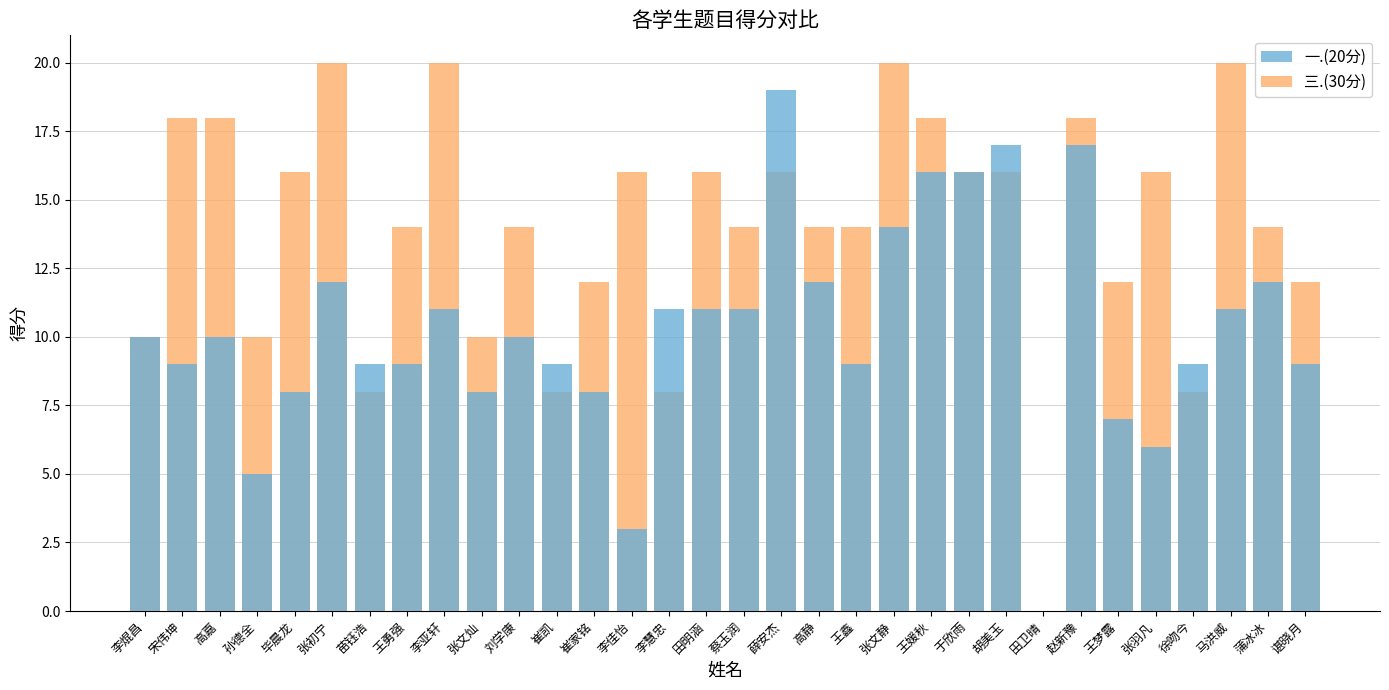

Reading left to right, what are all the values shown in this chart?

一.(20分): 李焜昌=10	宋伟坤=9	高嘉=10	孙德全=5	毕晨龙=8	张初宁=12	苗钰浩=9	王勇强=9	李亚轩=11	张文灿=8	刘学康=10	崔凯=9	崔家铭=8	李佳怡=3	李慧忠=11	田明涵=11	蔡玉润=11	薛安杰=19	高静=12	王鑫=9	张文静=14	王媛秋=16	于欣雨=16	胡美玉=17	田卫晴=0	赵新豫=17	王梦露=7	张羽凡=6	徐吻今=9	马洪威=11	蒲冰冰=12	谌晓月=9
三.(30分): 李焜昌=10	宋伟坤=18	高嘉=18	孙德全=10	毕晨龙=16	张初宁=20	苗钰浩=8	王勇强=14	李亚轩=20	张文灿=10	刘学康=14	崔凯=8	崔家铭=12	李佳怡=16	李慧忠=8	田明涵=16	蔡玉润=14	薛安杰=16	高静=14	王鑫=14	张文静=20	王媛秋=18	于欣雨=16	胡美玉=16	田卫晴=0	赵新豫=18	王梦露=12	张羽凡=16	徐吻今=8	马洪威=20	蒲冰冰=14	谌晓月=12